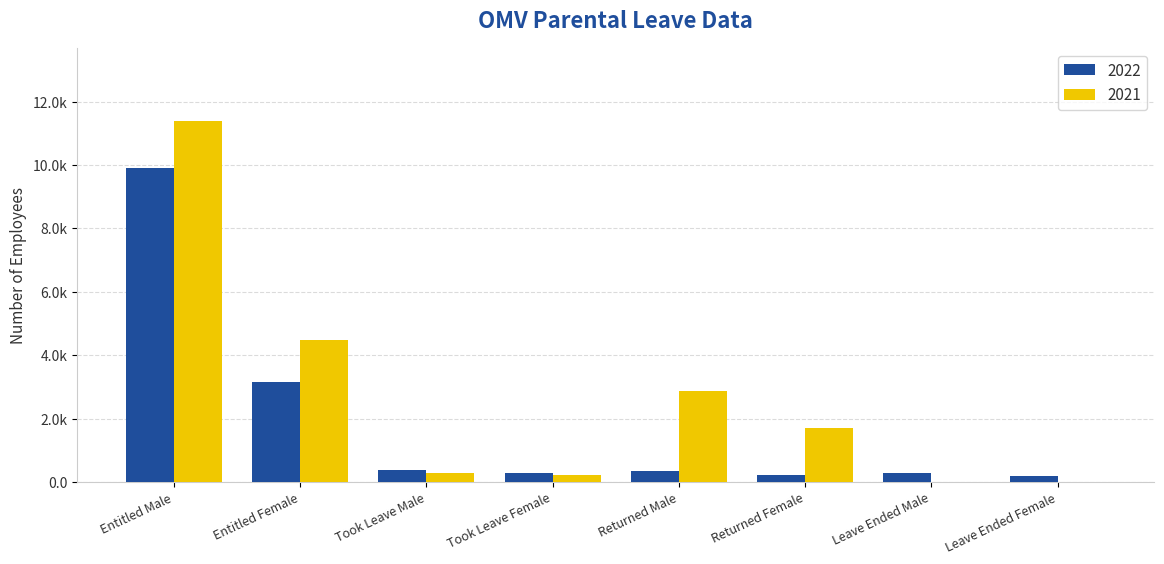

The value of 2021 at Leave Ended Male is 0. True or false?

True